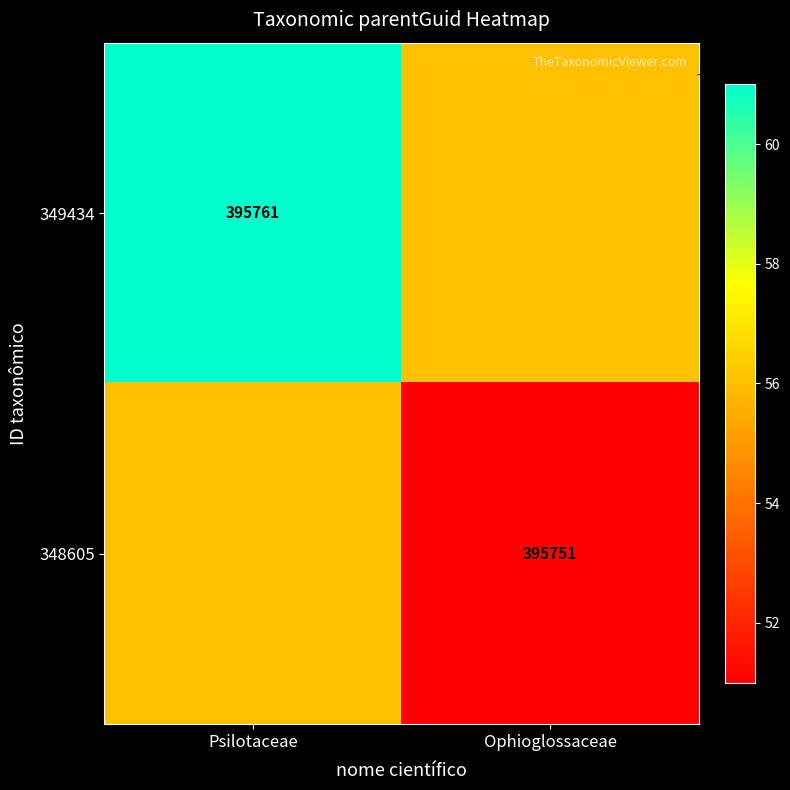

The value of 348605 at Ophioglossaceae is 623659. True or false?

False